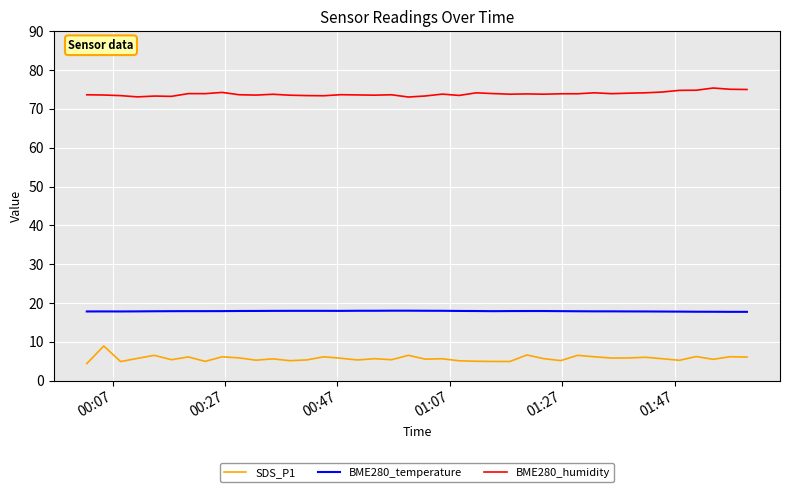

Which series has the largest total across all categories?

BME280_humidity